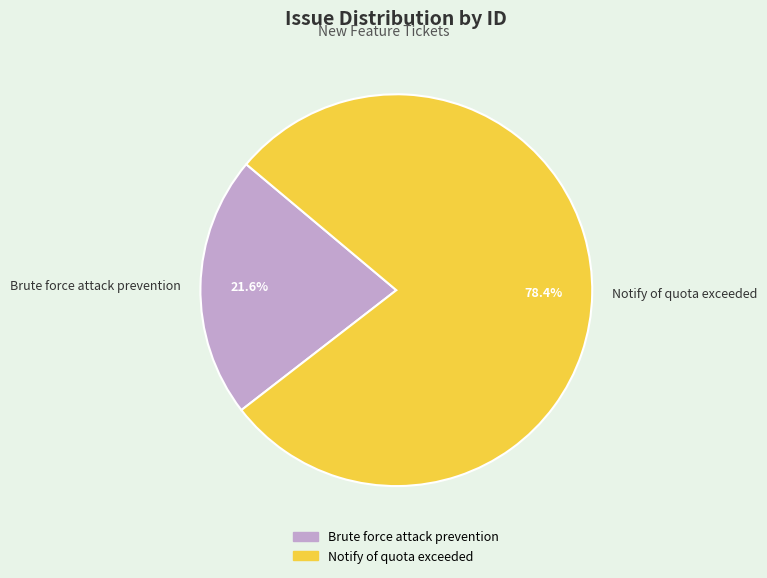

How many segments does this pie chart have?

2